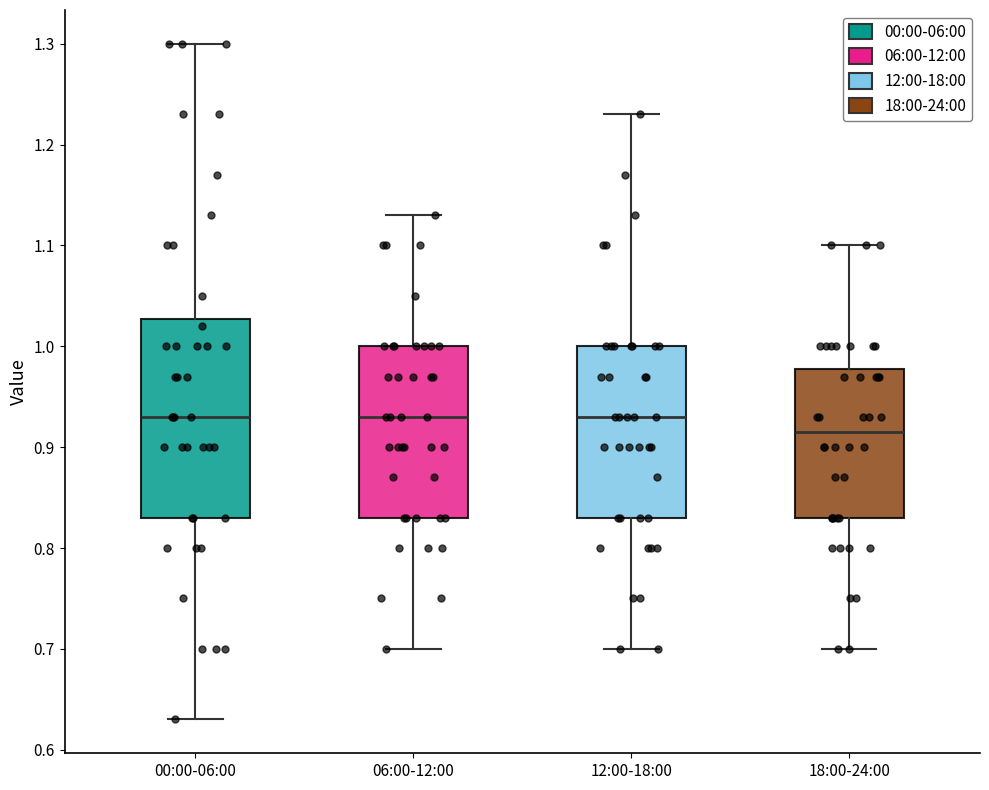

Reading left to right, transcribe this box plot: for each box, give where its median line is, the range the box spans, and where its two whiskers end, as read against the y-axis. The values are not printed on the chart, so give them approximately, as read against the axis.

00:00-06:00: median 0.93, box 0.83 to 1.03, whiskers 0.63 to 1.30
06:00-12:00: median 0.93, box 0.83 to 1.00, whiskers 0.70 to 1.13
12:00-18:00: median 0.93, box 0.83 to 1.00, whiskers 0.70 to 1.23
18:00-24:00: median 0.92, box 0.83 to 0.98, whiskers 0.70 to 1.10